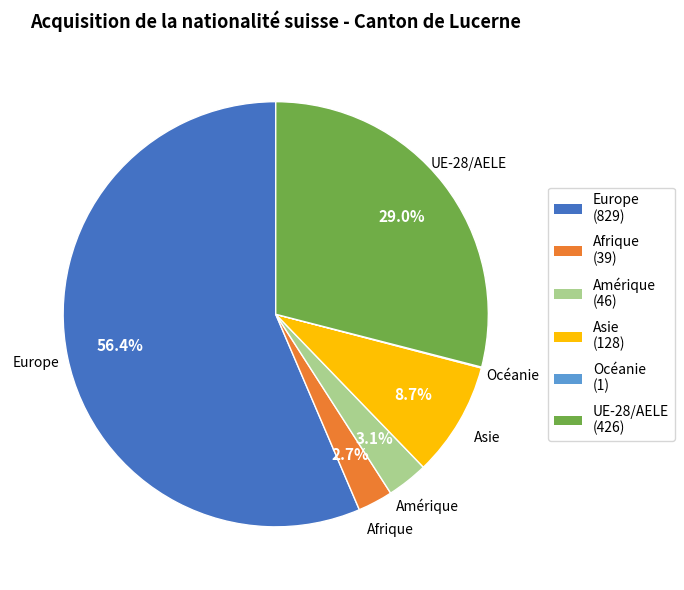

What portion of the pie excludes Asie?

91.3%